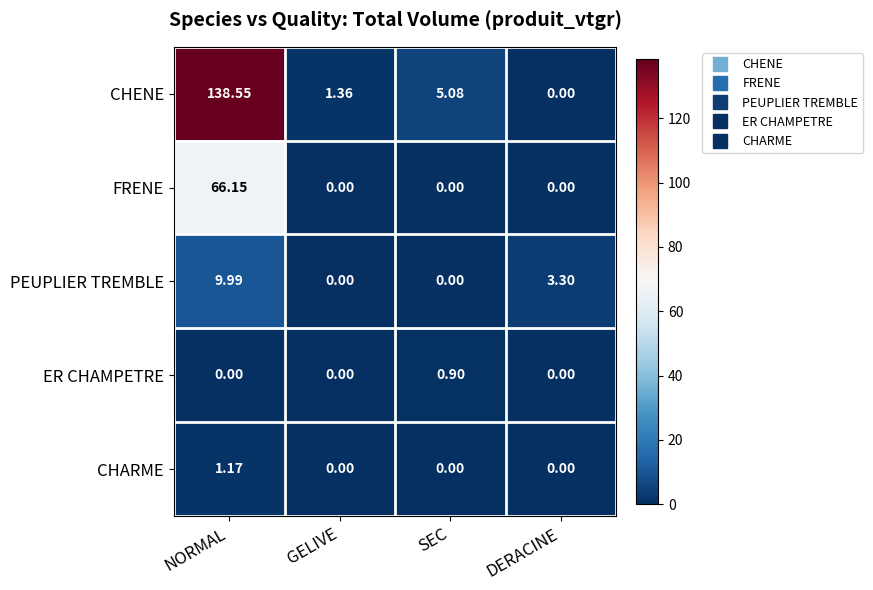

Is the value of CHENE at DERACINE greater than the value of PEUPLIER TREMBLE at DERACINE?

No